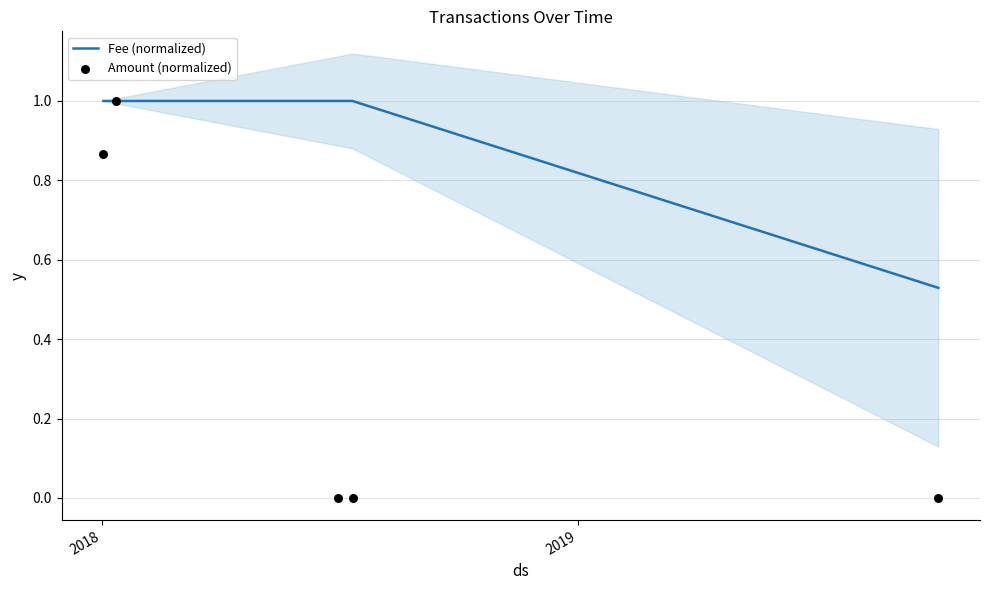

Which series has the largest Y range (max minus min)?

Amount (normalized)